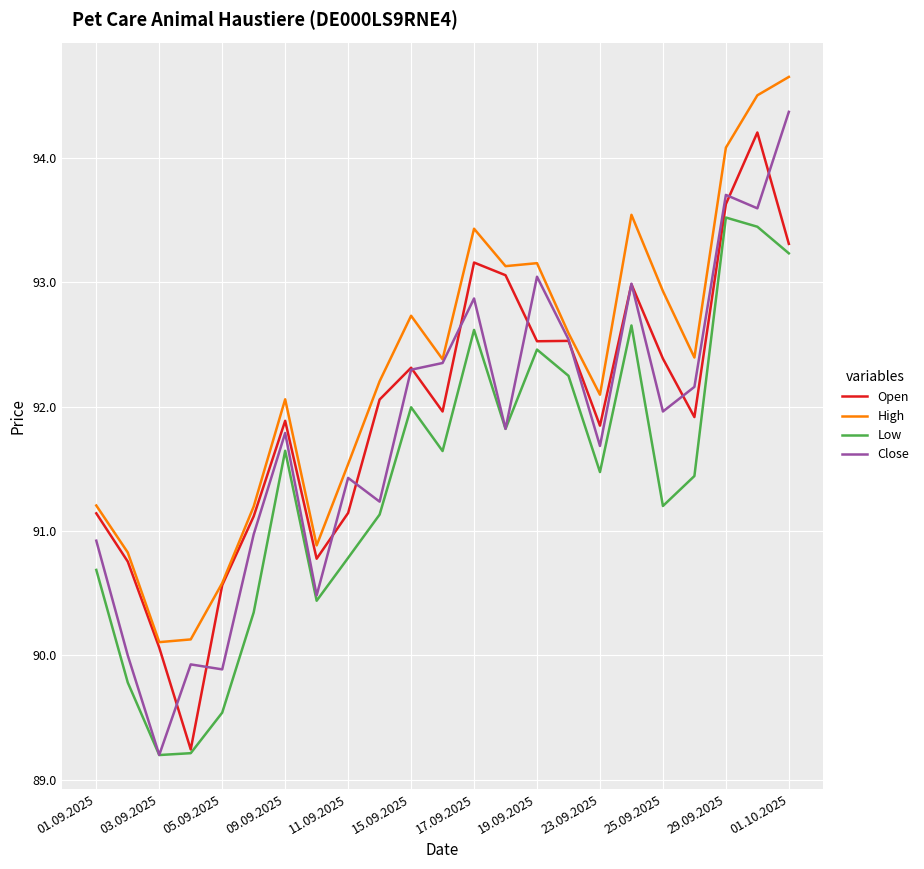

Does the chart display data point markers on the line(s)?

No